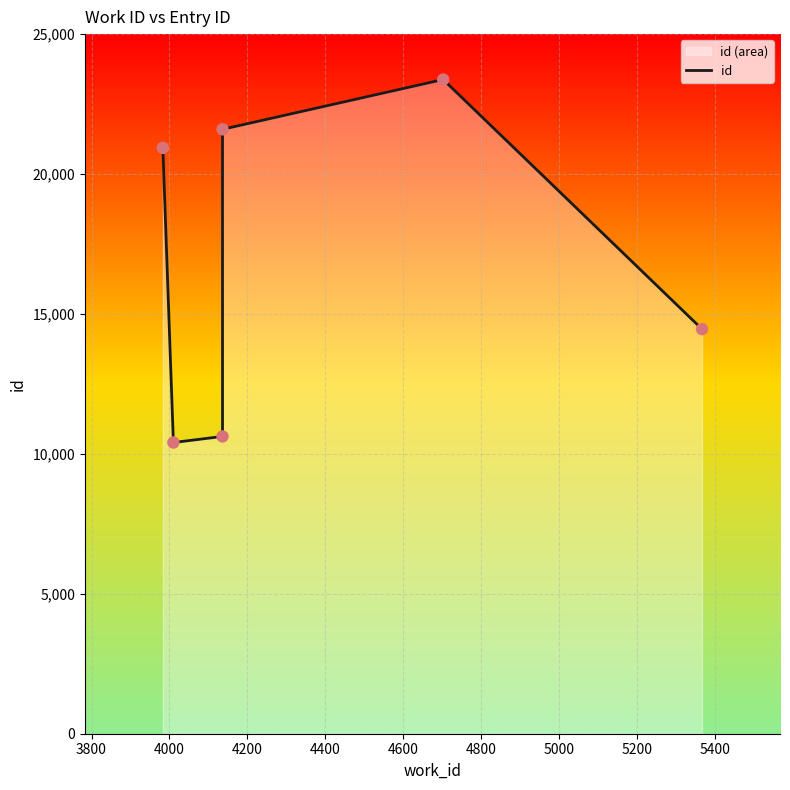

Between 4000 and 4600, which is larger?

4600